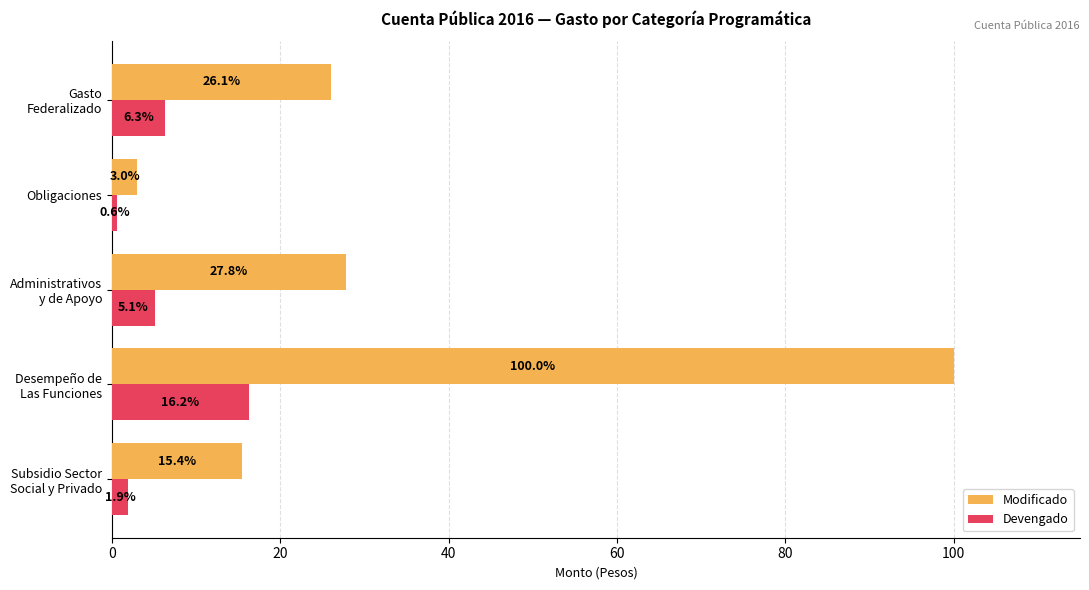

Which label corresponds to the smallest value in the chart?

Obligaciones